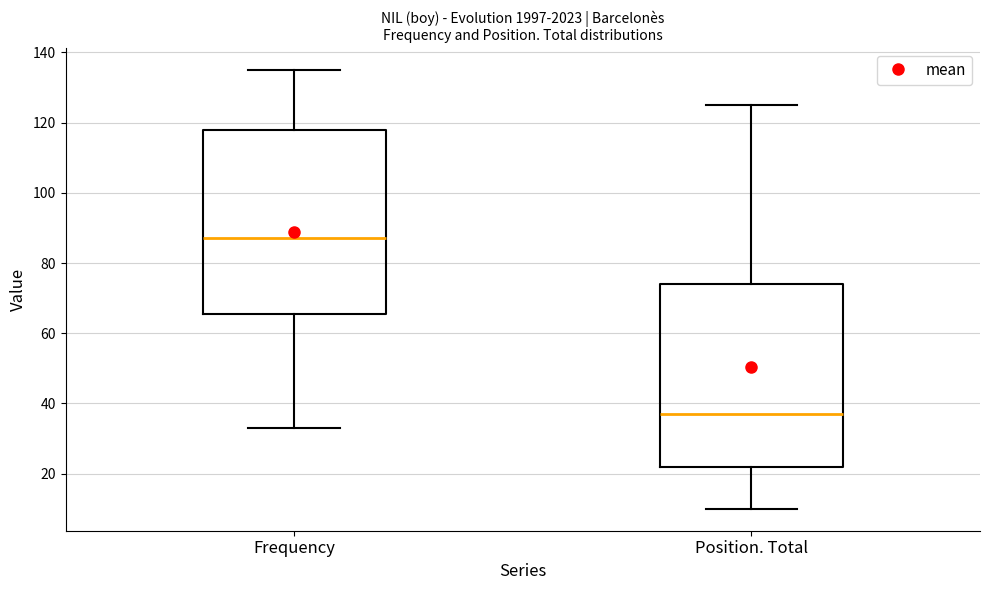

Reading left to right, read every box against the y-axis: the position of its median line, the range the box covers, and the ends of its whiskers. The values are not printed on the chart, so give them approximately, as read against the axis.

Frequency: median 88, box 66 to 118, whiskers 34 to 136
Position. Total: median 38, box 22 to 74, whiskers 10 to 126